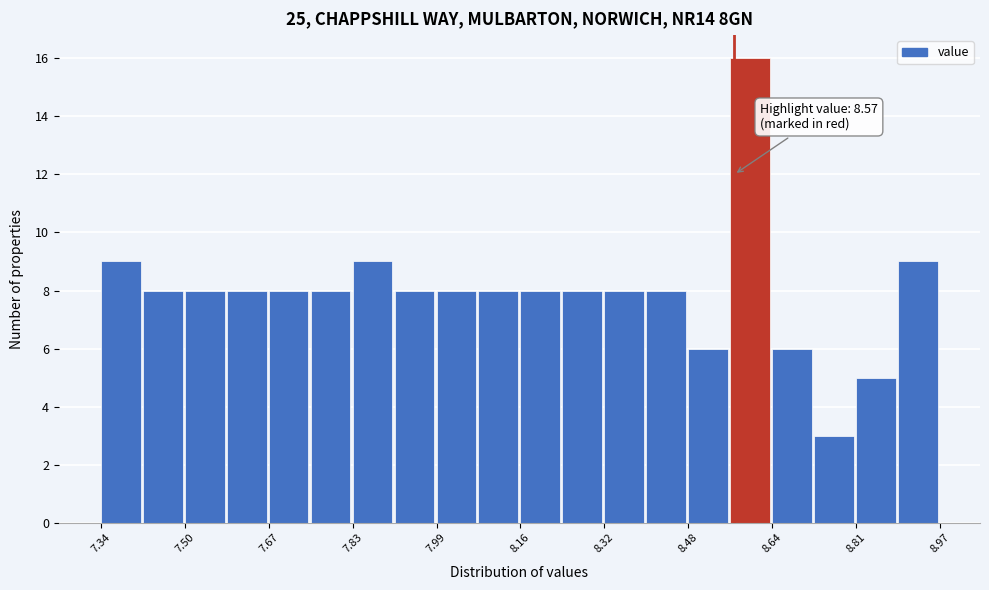

Over which range of the x-axis is the bar tallest?

8.56 to 8.64